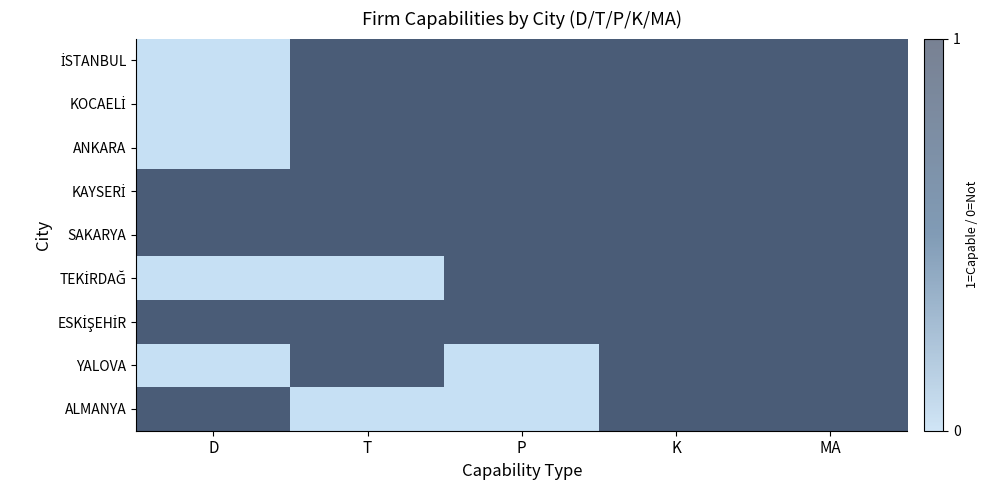

Between T and MA, which series saw the biggest shift?

TEKİRDAĞ